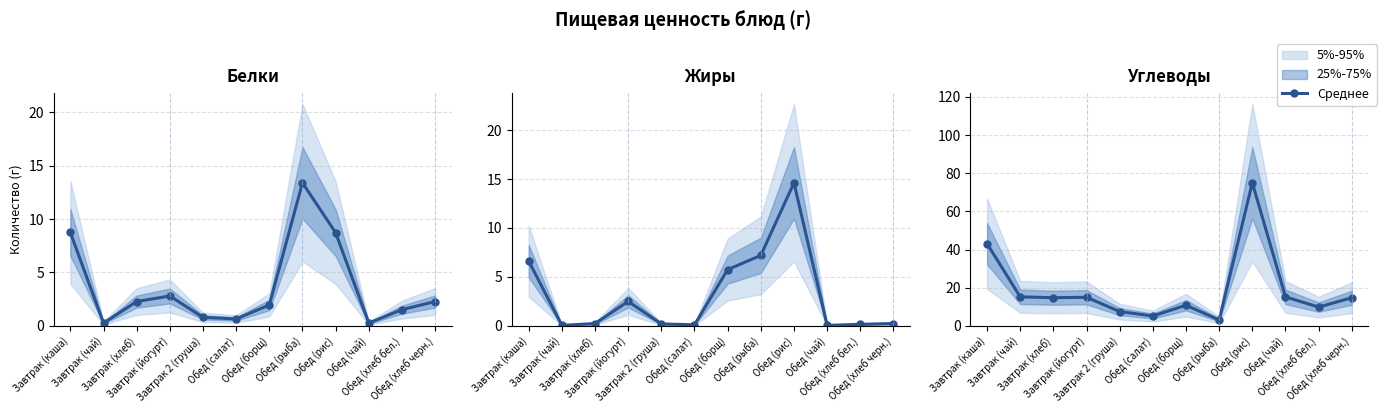

How many lines are shown in the chart?

1